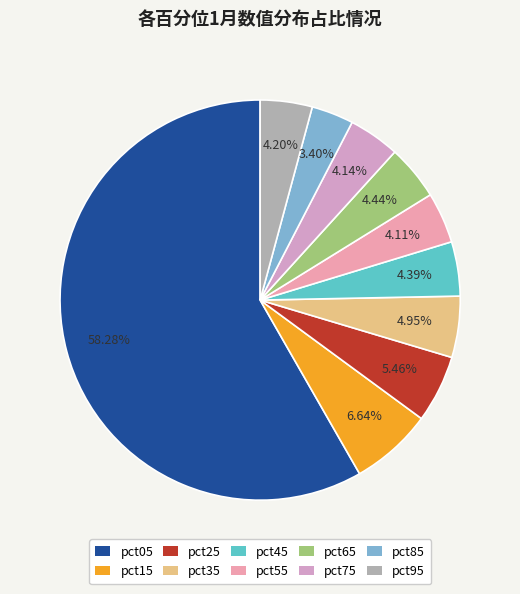

What is the largest slice in the pie chart?

pct05